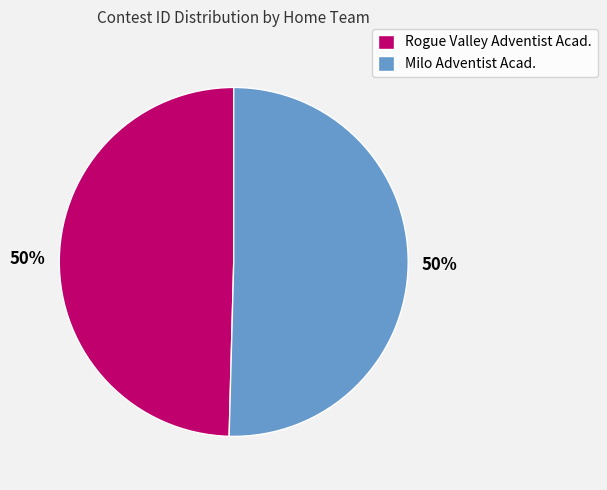

Combined, do Rogue Valley Adventist Acad. and Milo Adventist Acad. account for over 50%?

Yes